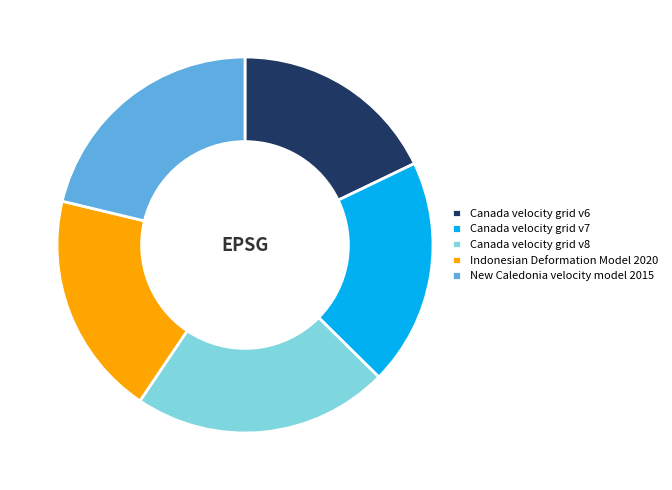

How many slices are in this pie chart?

5